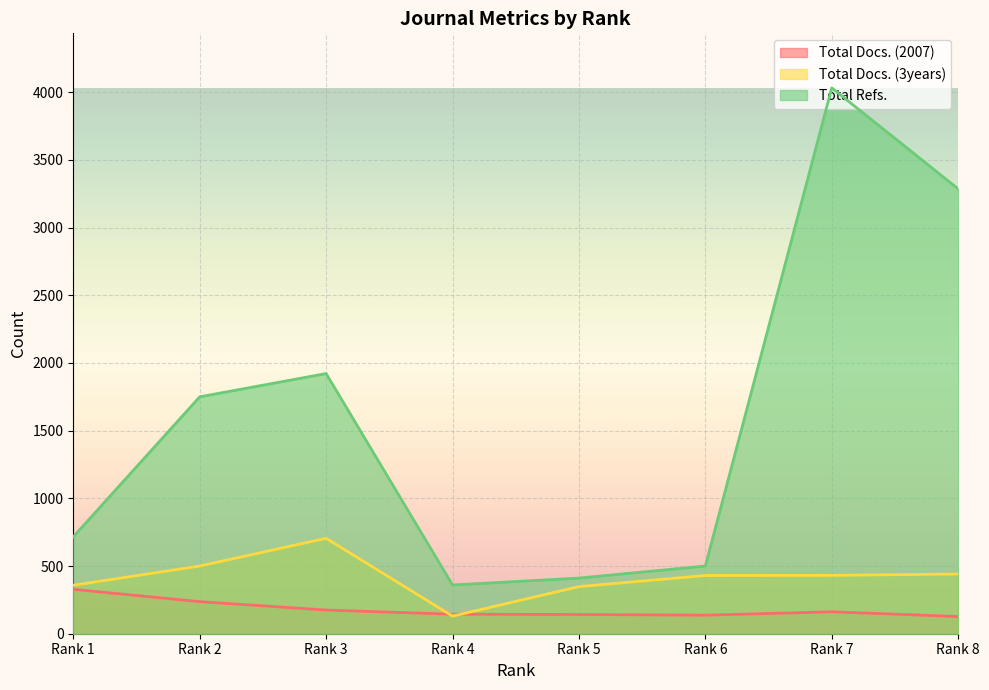

How many values in the Total Refs. series are below 1750?

4